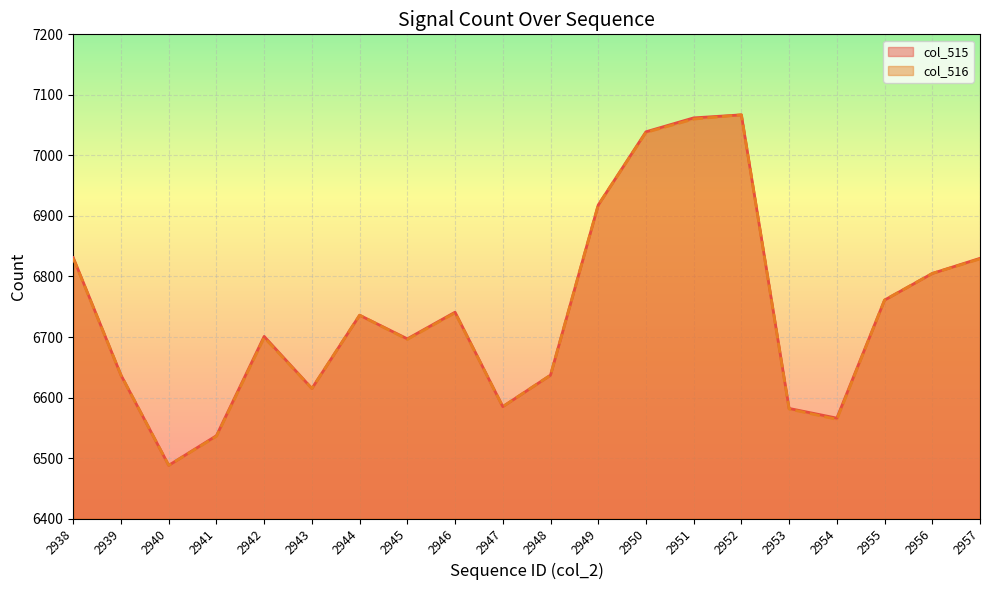

At which label is col_516 closest to 6777?

2955